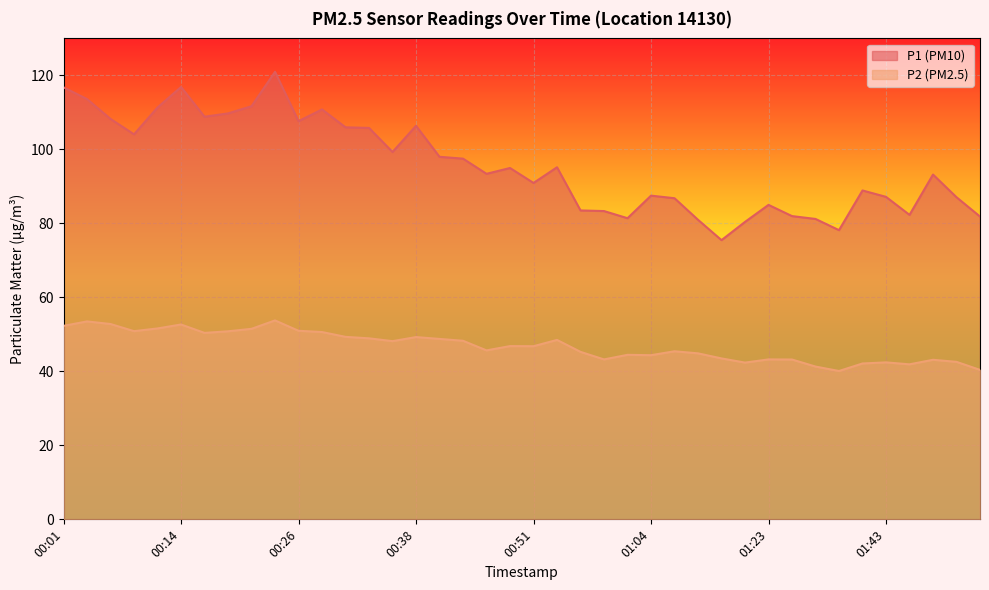

True or false: P2 and P1 cross at least once.

False